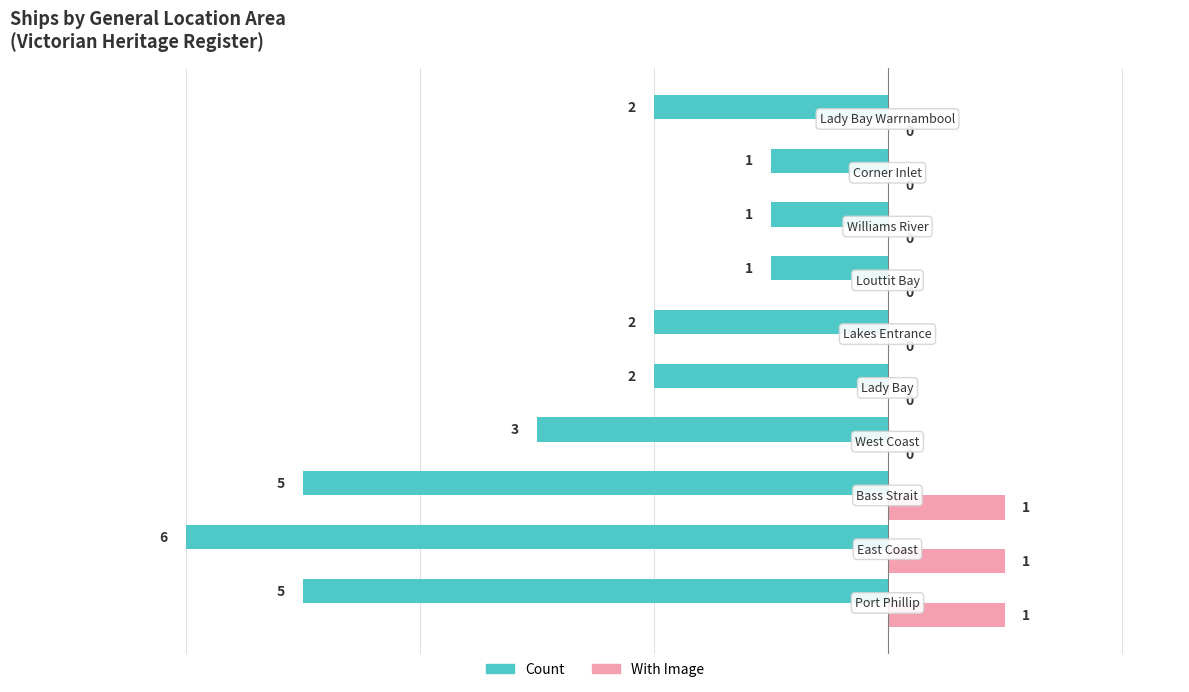

List the series in order of their peak value, lowest first.

With Image, Count